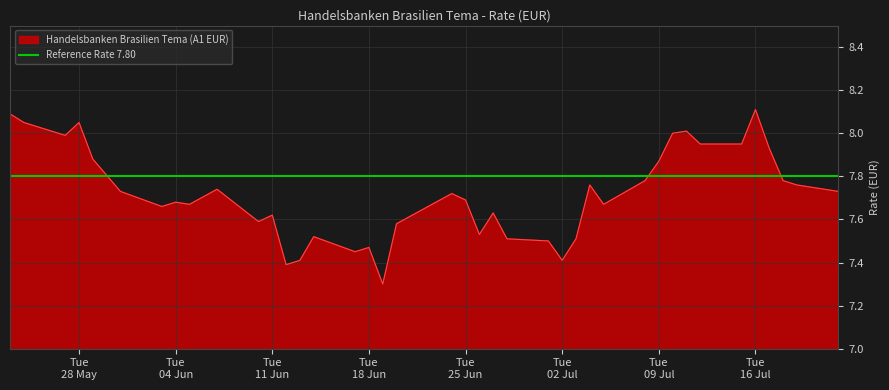

What is the greatest value displayed?

8.1